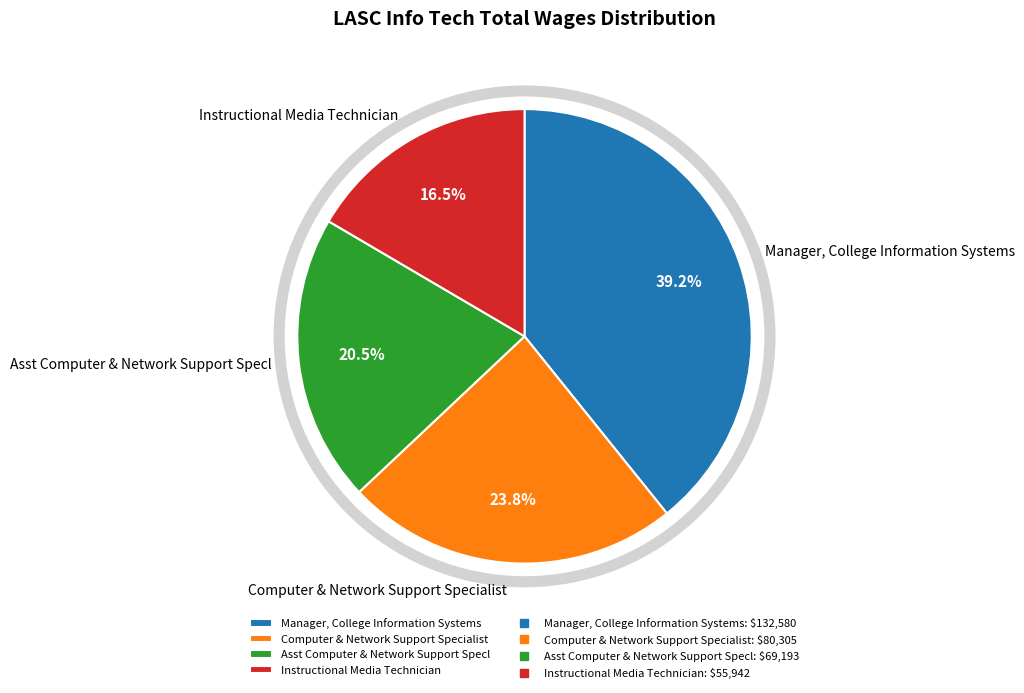

Rank the categories by value from highest to lowest.

Manager, College Information Systems, Computer & Network Support Specialist, Asst Computer & Network Support Specl, Instructional Media Technician